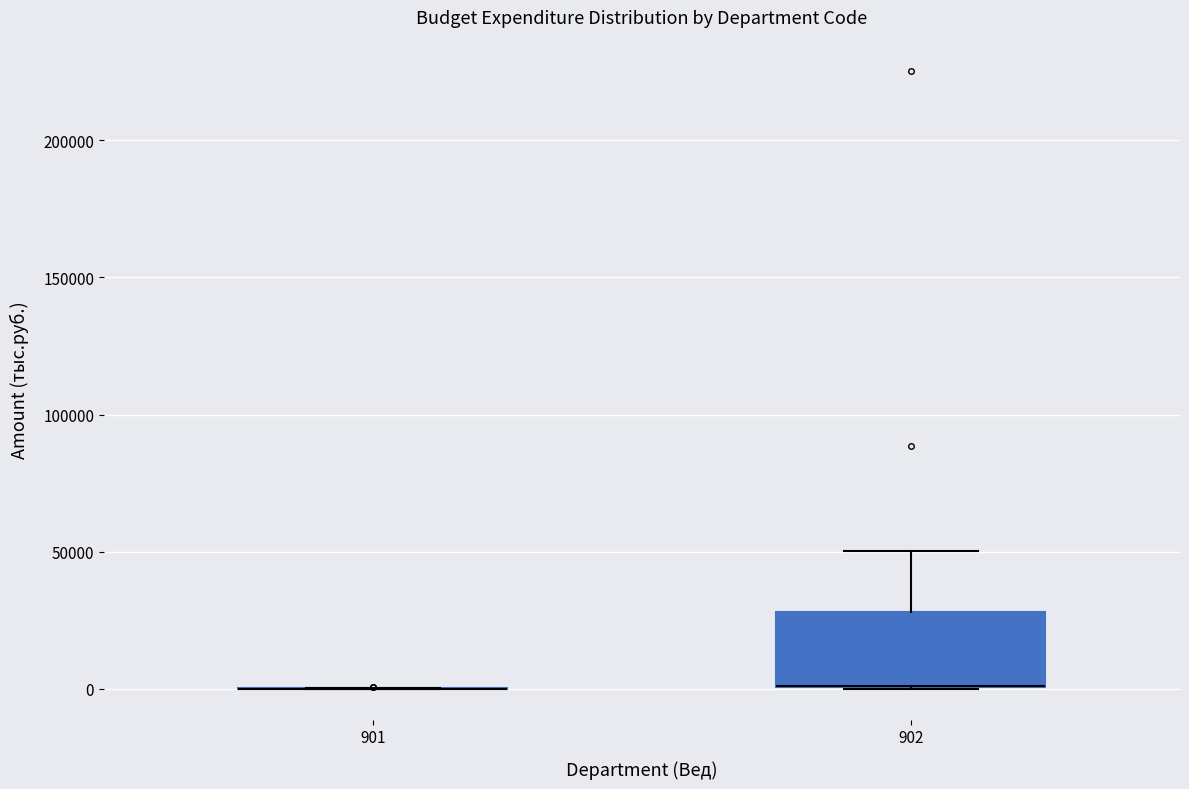

Reading left to right, transcribe this box plot: for each box, give where its median line is, the range the box spans, and where its two whiskers end, as read against the y-axis. The values are not printed on the chart, so give them approximately, as read against the axis.

901: box collapsed to a line at 0, whiskers 0 to 0
902: median 0 (drawn on the box's lower edge), box 0 to 30000, whiskers 0 to 50000